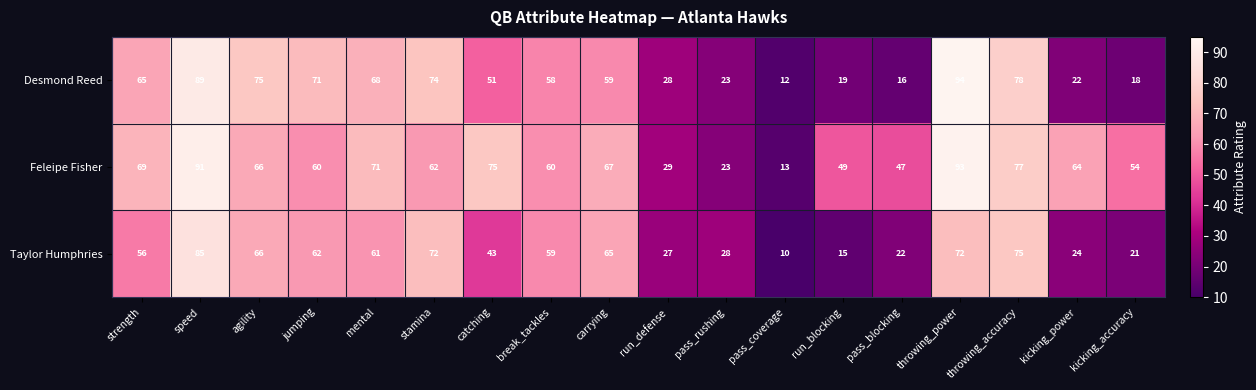

What is the difference between the second highest and minimum values in the Feleipe Fisher series?

78